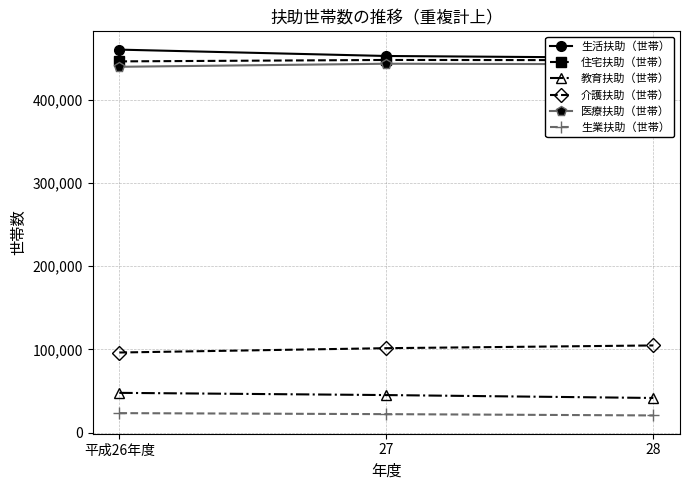

How many data points does each series have?

3